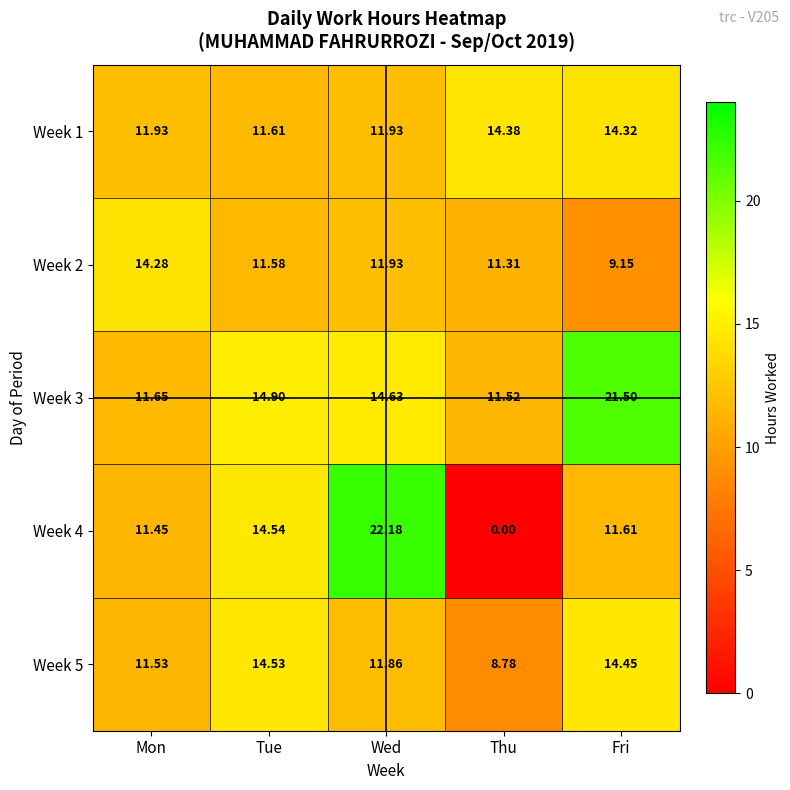

At which category does the chart reach its minimum across all series?

Thu